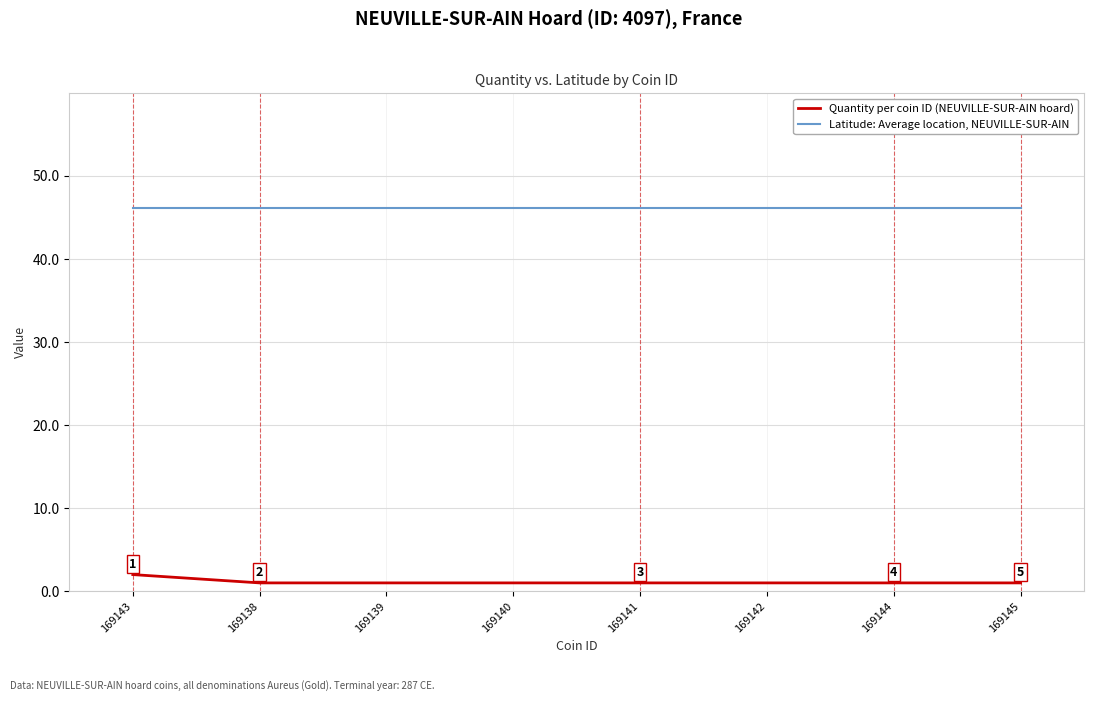

What is the maximum value for Quantity per coin ID (NEUVILLE-SUR-AIN hoard)?

2.0